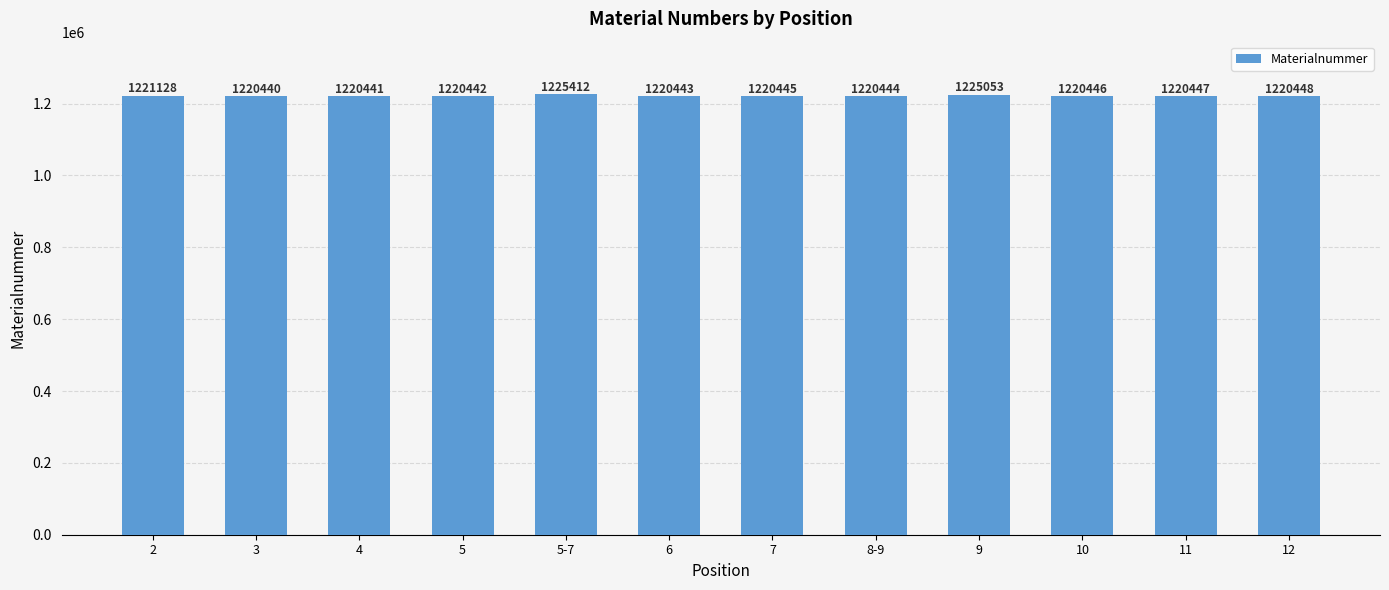

Which label corresponds to the largest value in the chart?

5-7